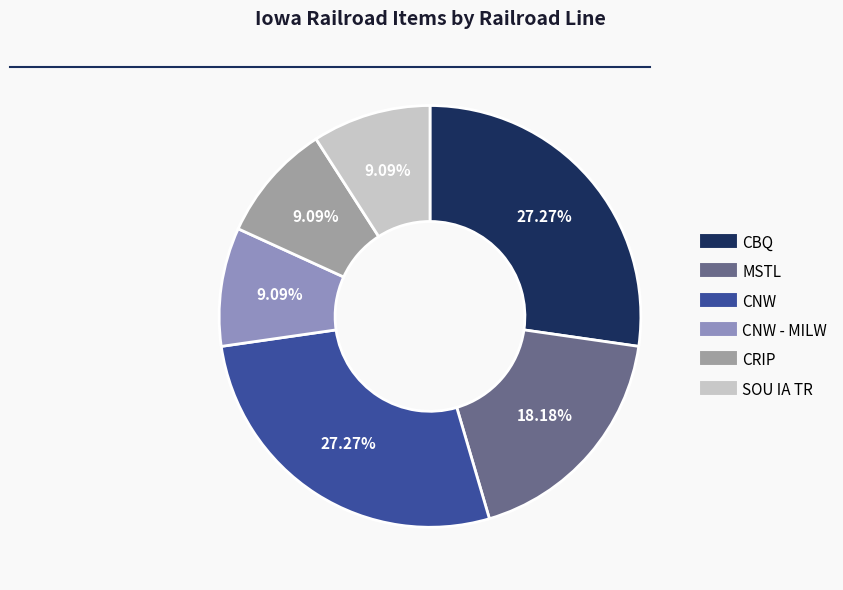

How many segments does this pie chart have?

6